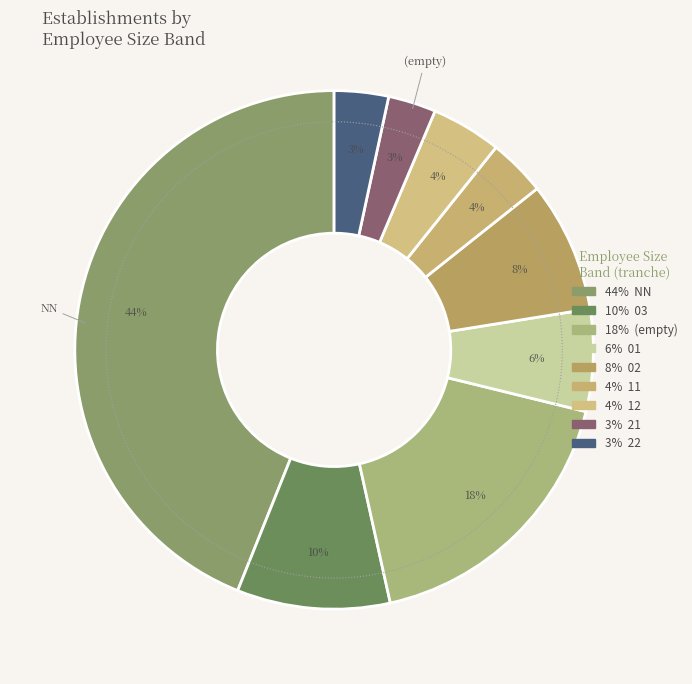

Is there a majority slice in this chart?

No